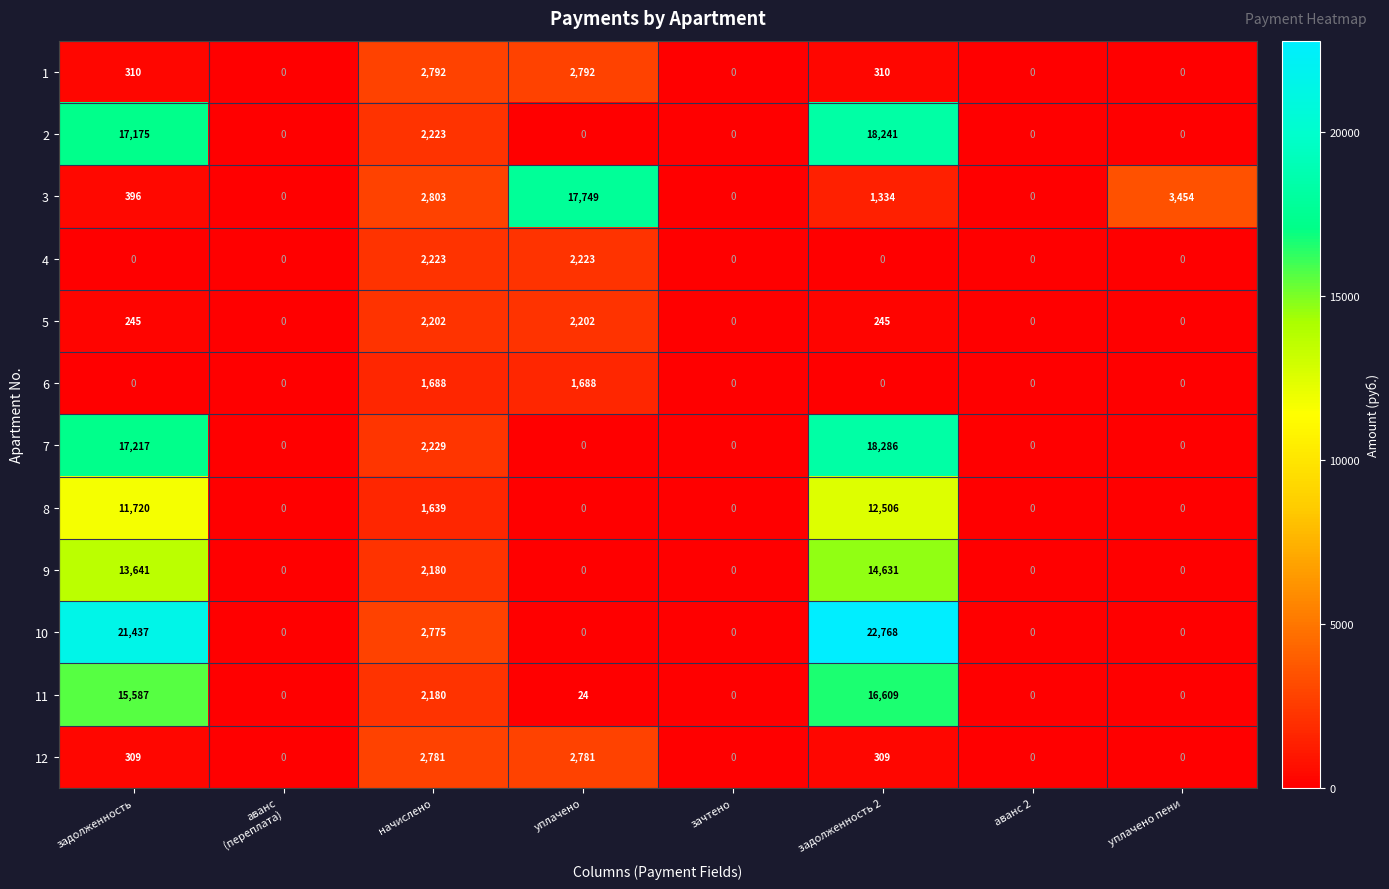

At how many categories does at least one series exceed 12821?

3